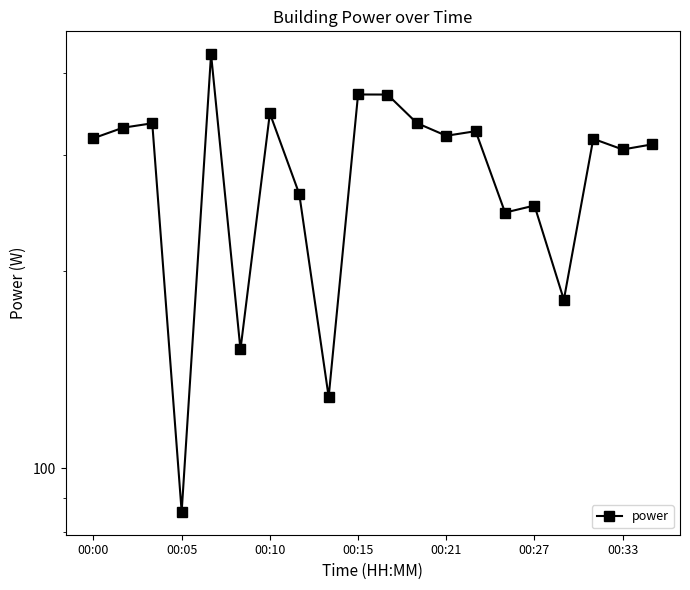

How many lines are shown in the chart?

1